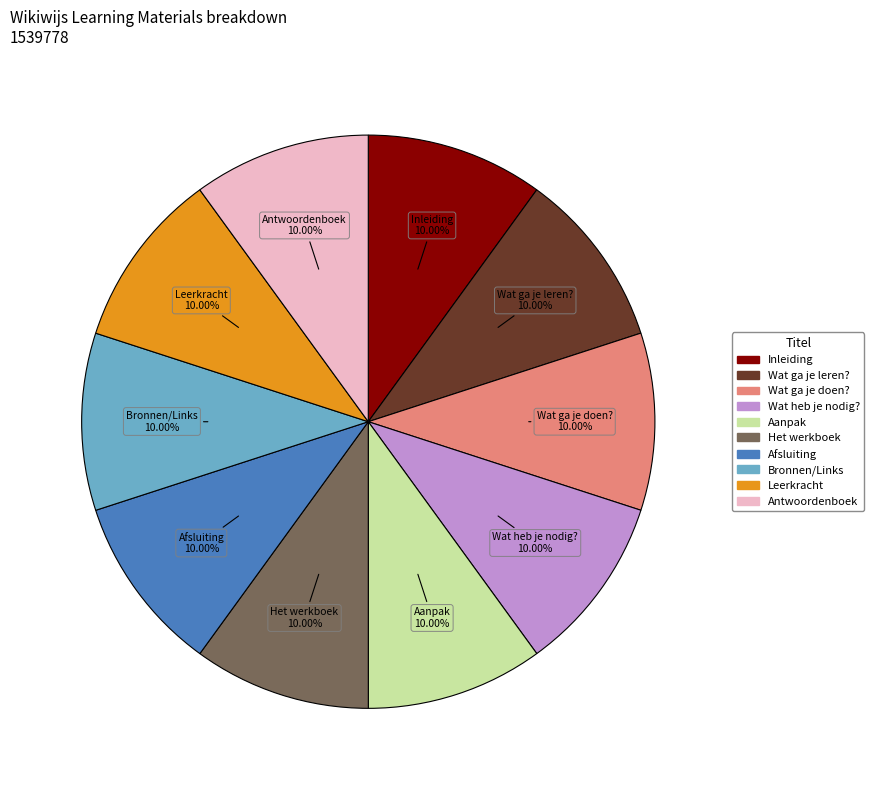

What is the ratio of the value at Wat heb je nodig? to the value at Het werkboek?

1.0